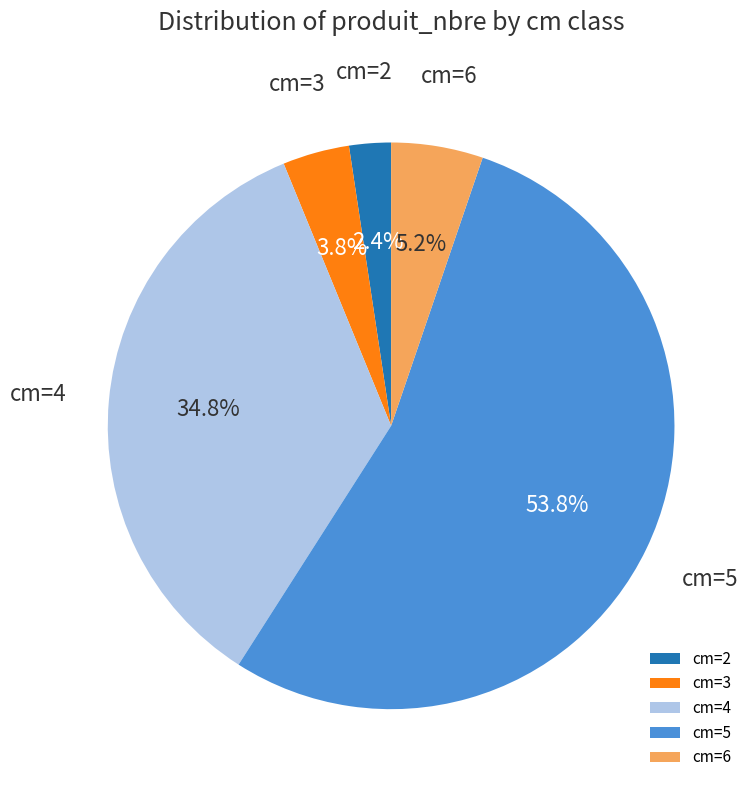

Count the number of slices in the pie.

5